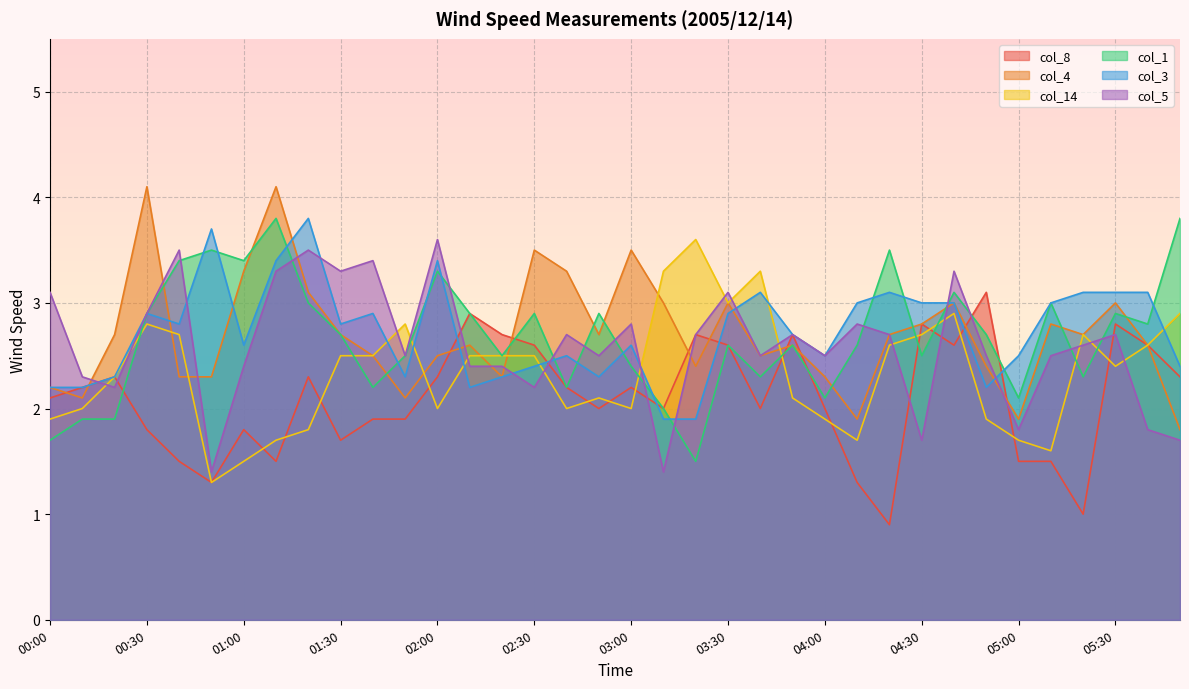

Is the value of col_14 at 00:40 greater than the value of col_8 at 05:30?

No